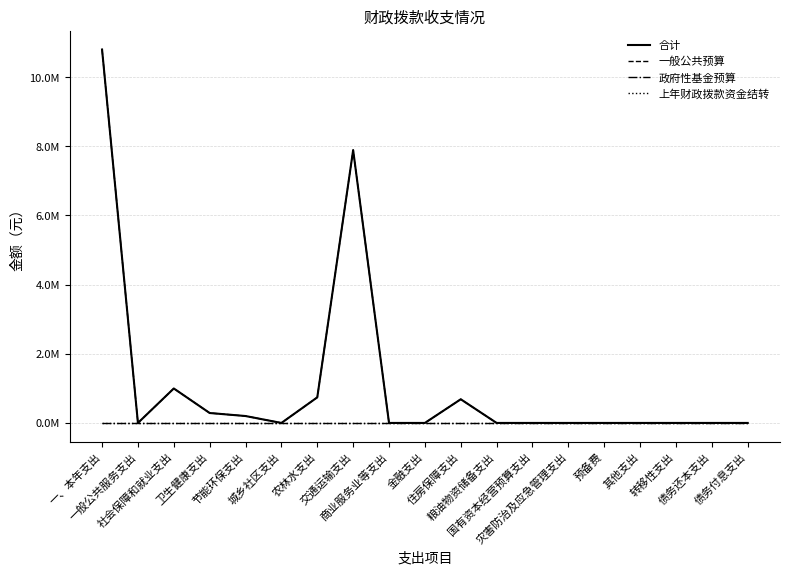

In 一般公共预算, how many points are higher than both neighbors (excluding endpoints)?

3